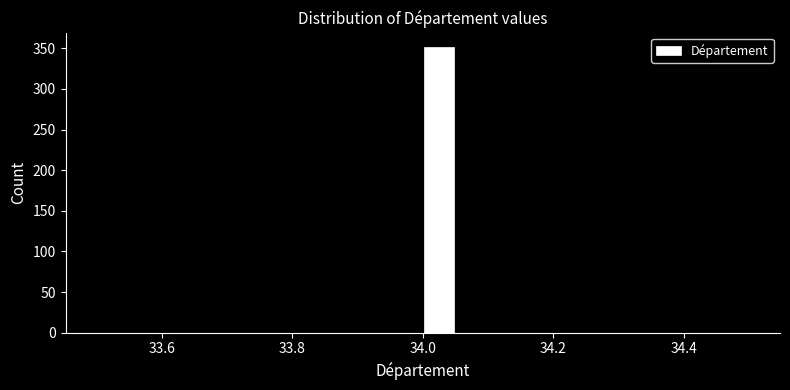

Read against the x-axis, roughly where is the centre of the tallest bar?

34.02